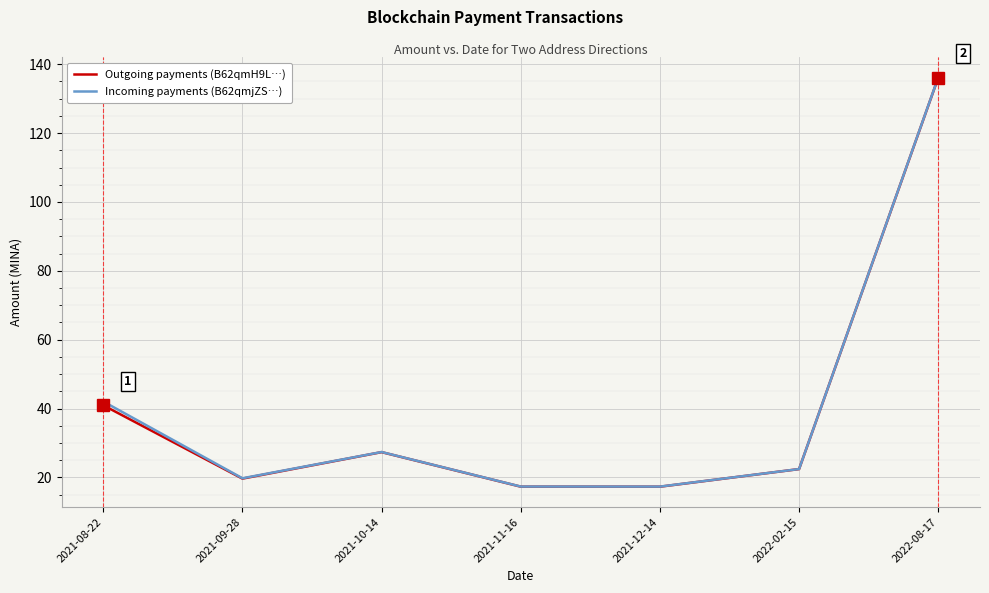

What position from the left is 2021-12-14?

5